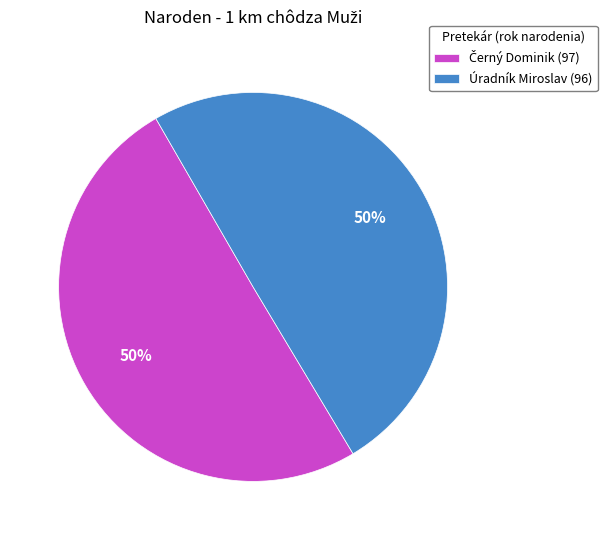

To the nearest percent, what is the average slice percentage?

50%